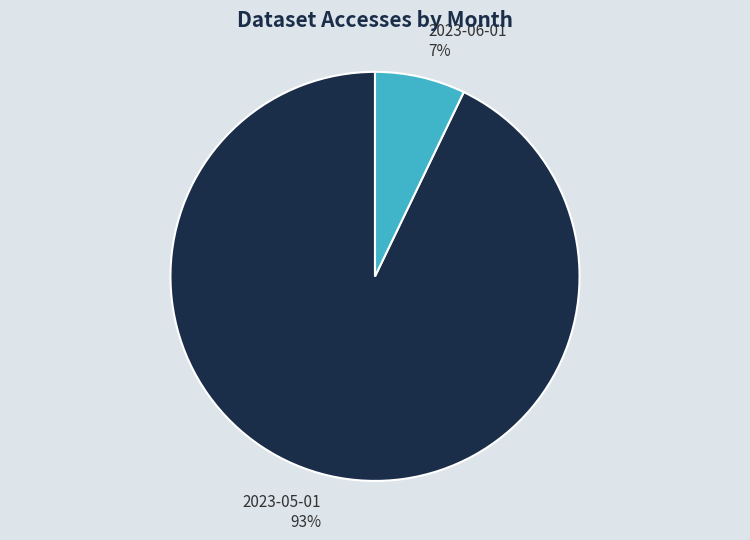

Rank the categories by value from lowest to highest.

2023-06-01, 2023-05-01